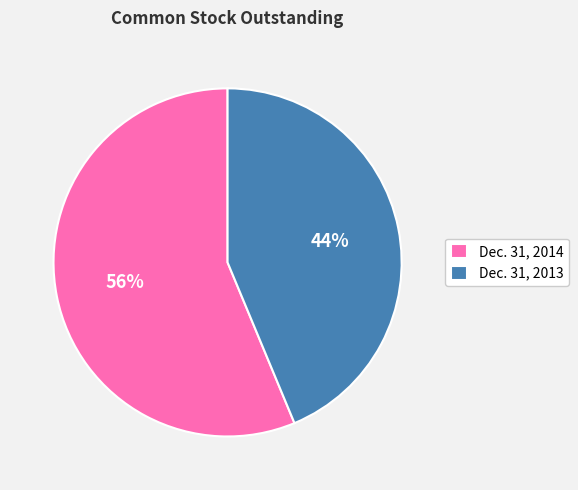

Is there any slice that represents more than half of the pie?

Yes